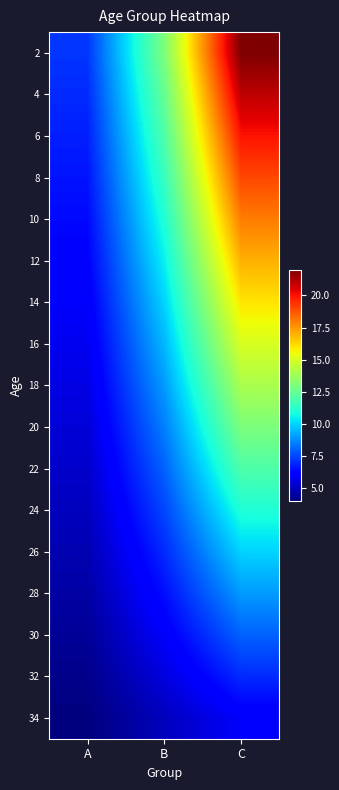

Which category has the highest value across all series?

C